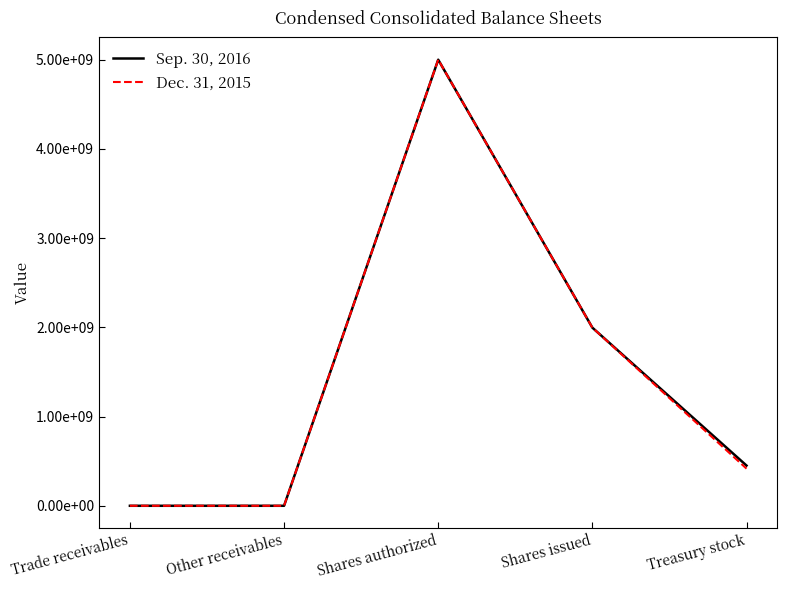

Is this an area chart (filled region under the line)?

No